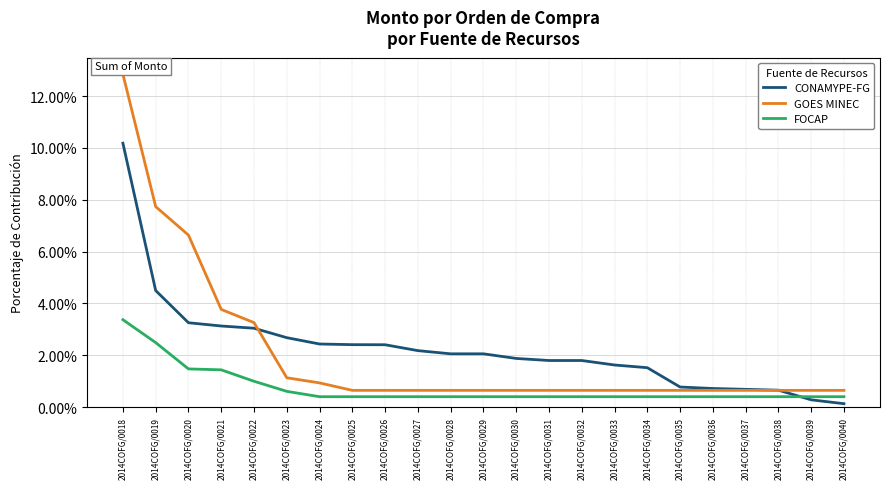

Between 2014COFG/0025 and 2014COFG/0036, which is larger?

2014COFG/0025